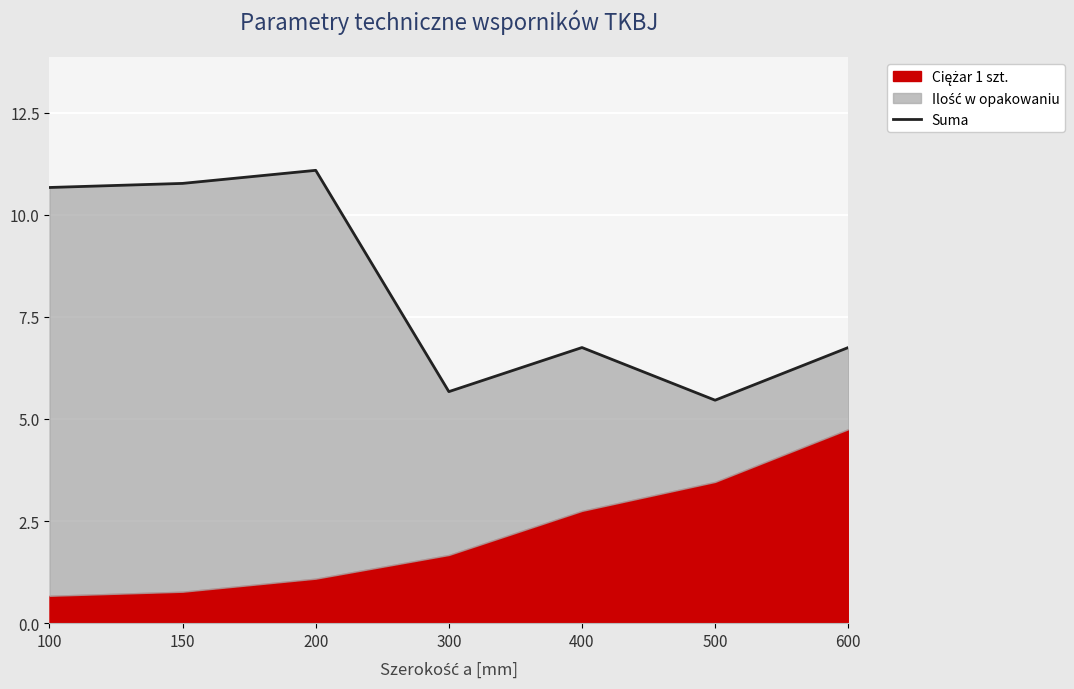

List the labels in order of value, smallest first.

500, 300, 400, 600, 100, 150, 200